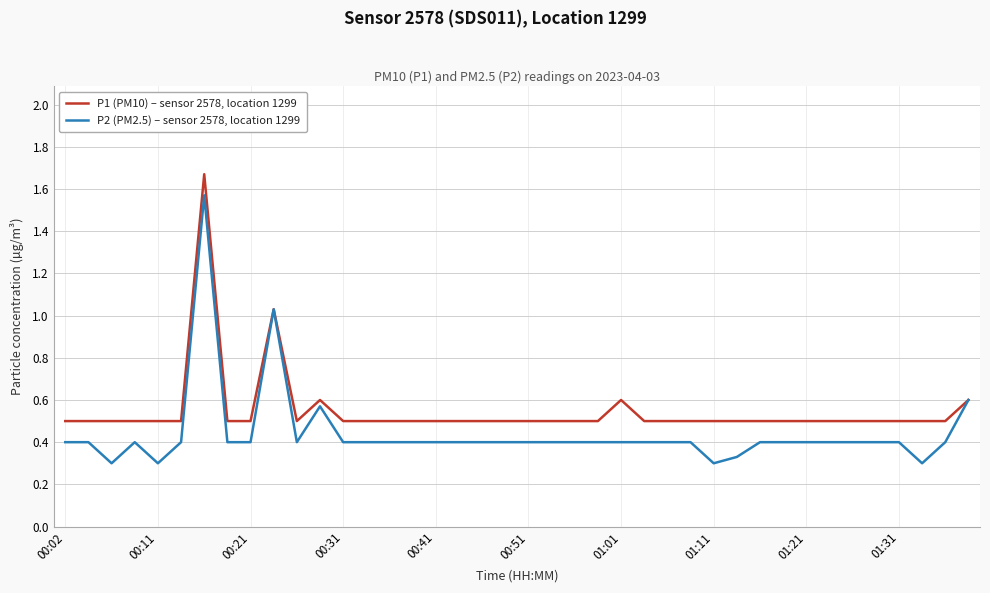

Rank the series by their maximum value, from lowest to highest.

P2 (PM2.5) – sensor 2578, location 1299, P1 (PM10) – sensor 2578, location 1299